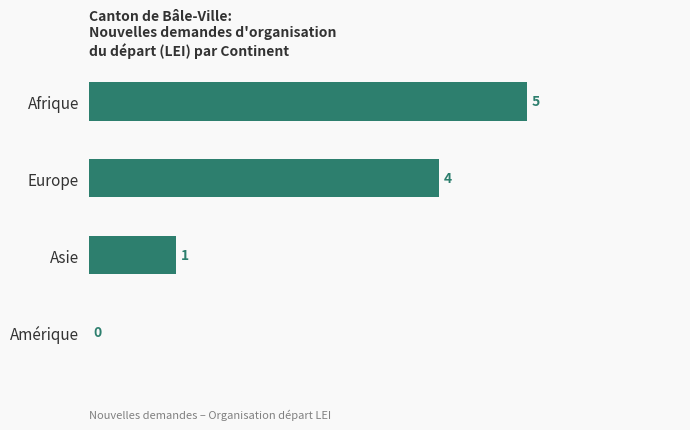

What is the sum of all values?

10